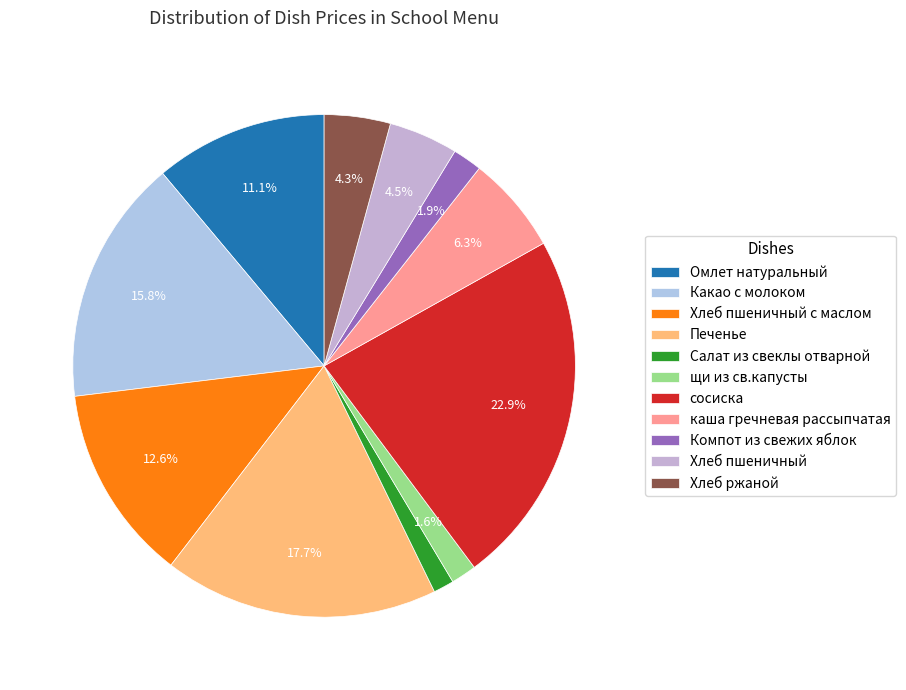

How many slices are in this pie chart?

11